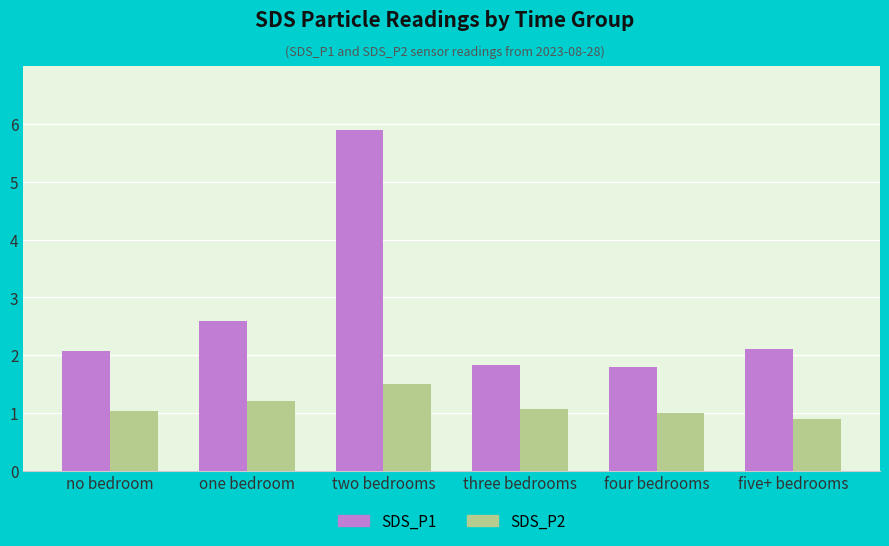

Rank the series at one bedroom from lowest to highest value.

SDS_P2, SDS_P1